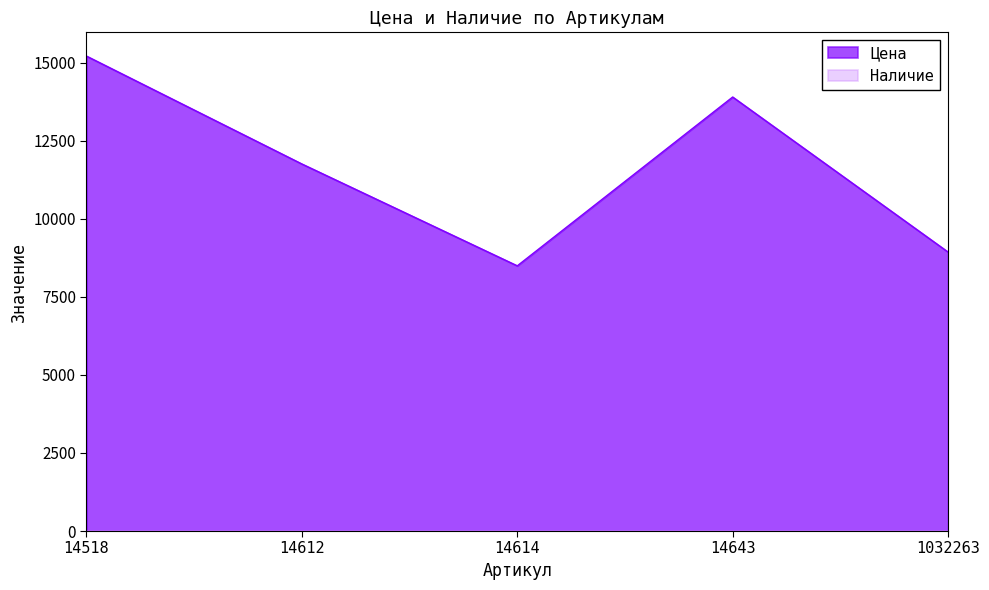

Is it true that the value at 1032263 is 8934?

True